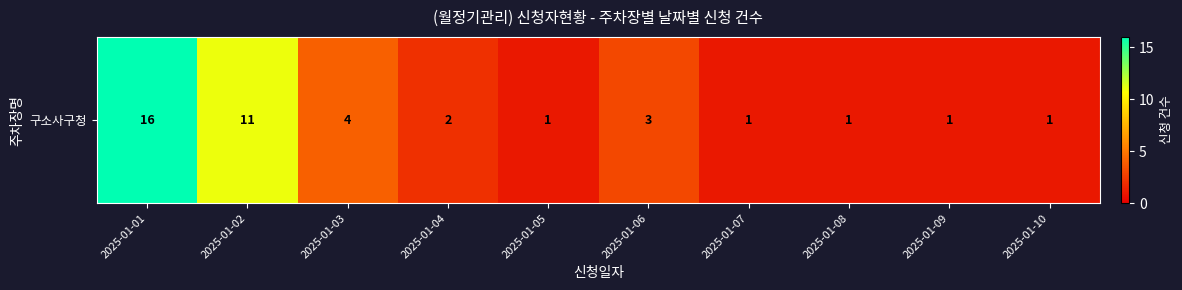

Which label corresponds to the largest value in the chart?

2025-01-01